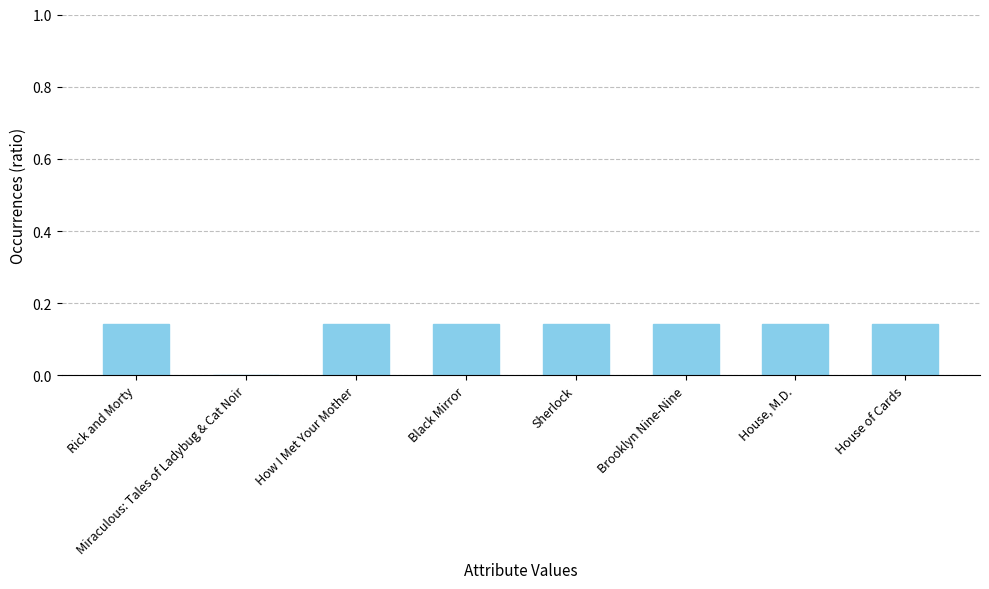

How many distinct data groups are displayed?

1